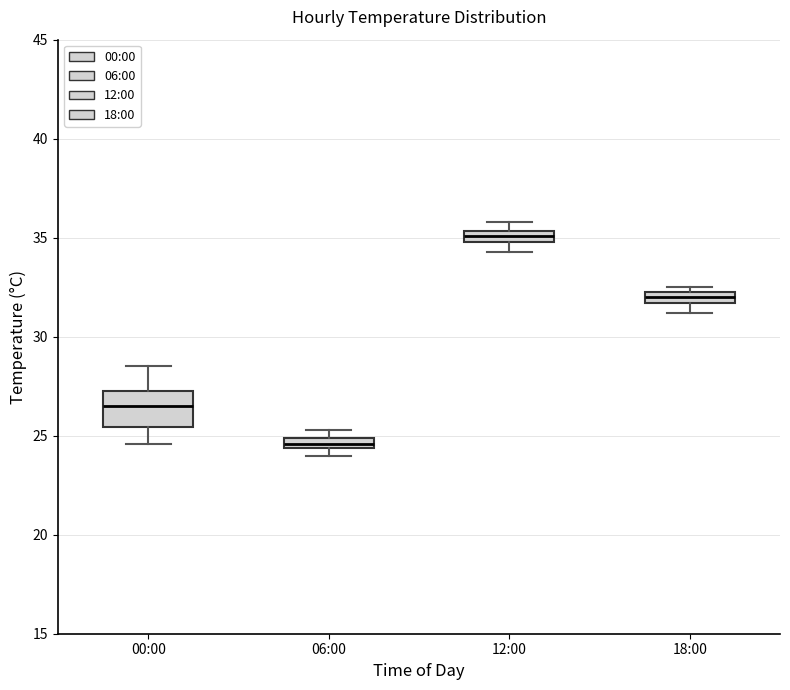

Comparing the boxes themselves (not the whiskers), which one is the tallest?

00:00